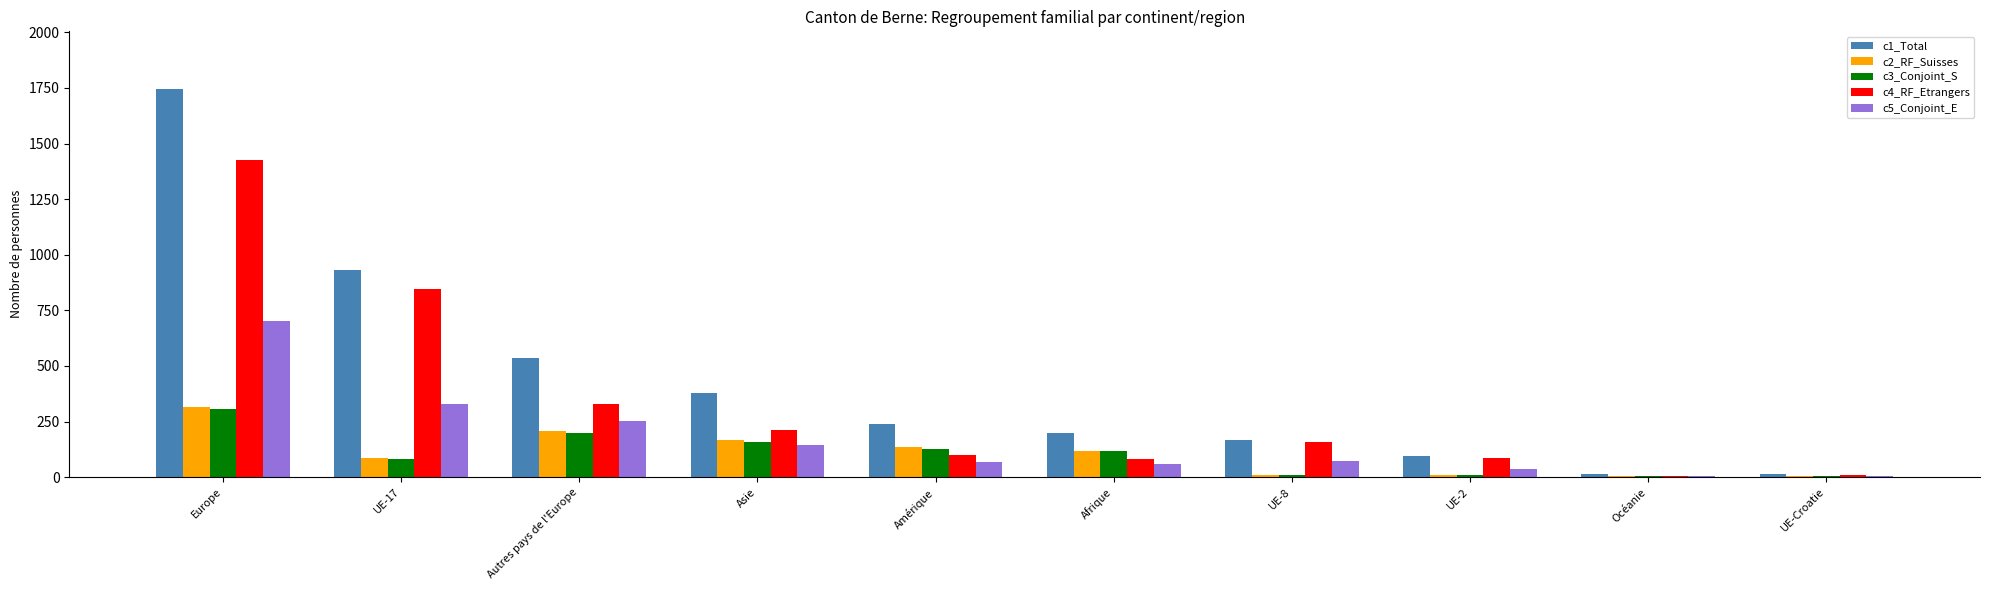

Is it true that c1_Total equals 74 at Afrique?

False